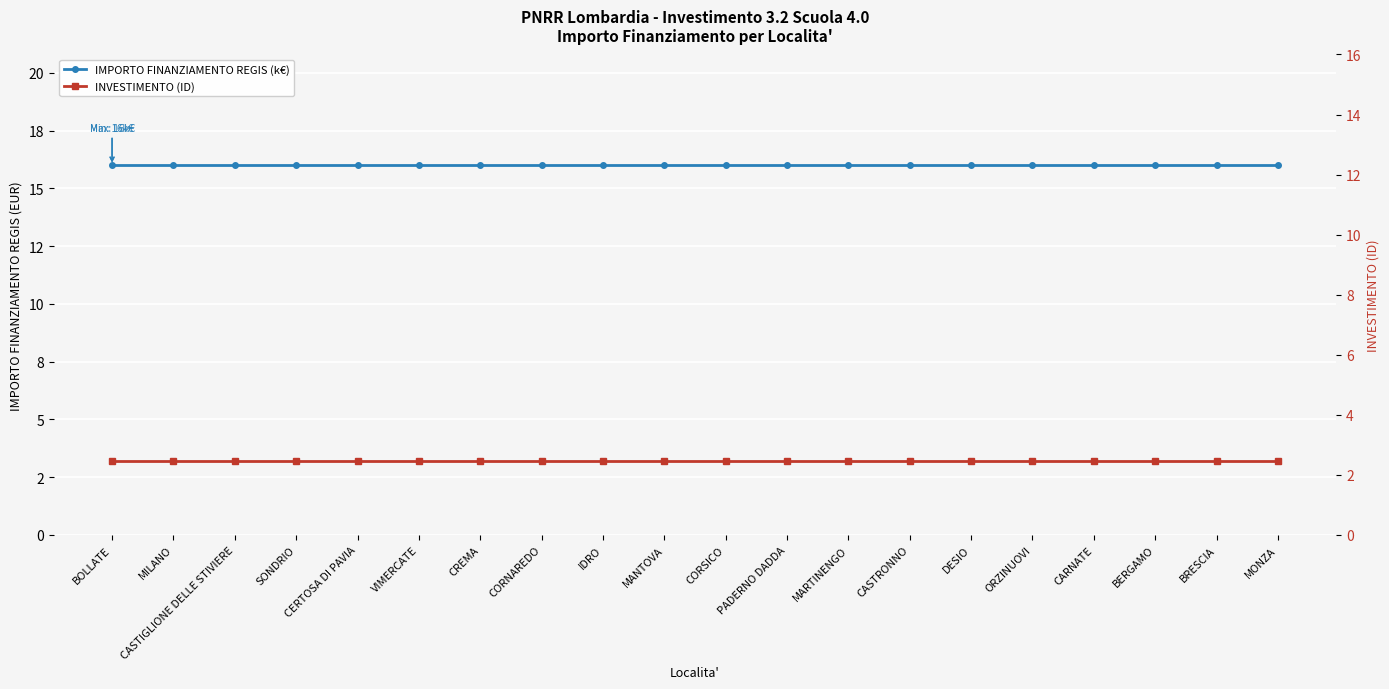

True or false: IMPORTO FINANZIAMENTO REGIS (k€) and INVESTIMENTO (ID) cross at least once.

False